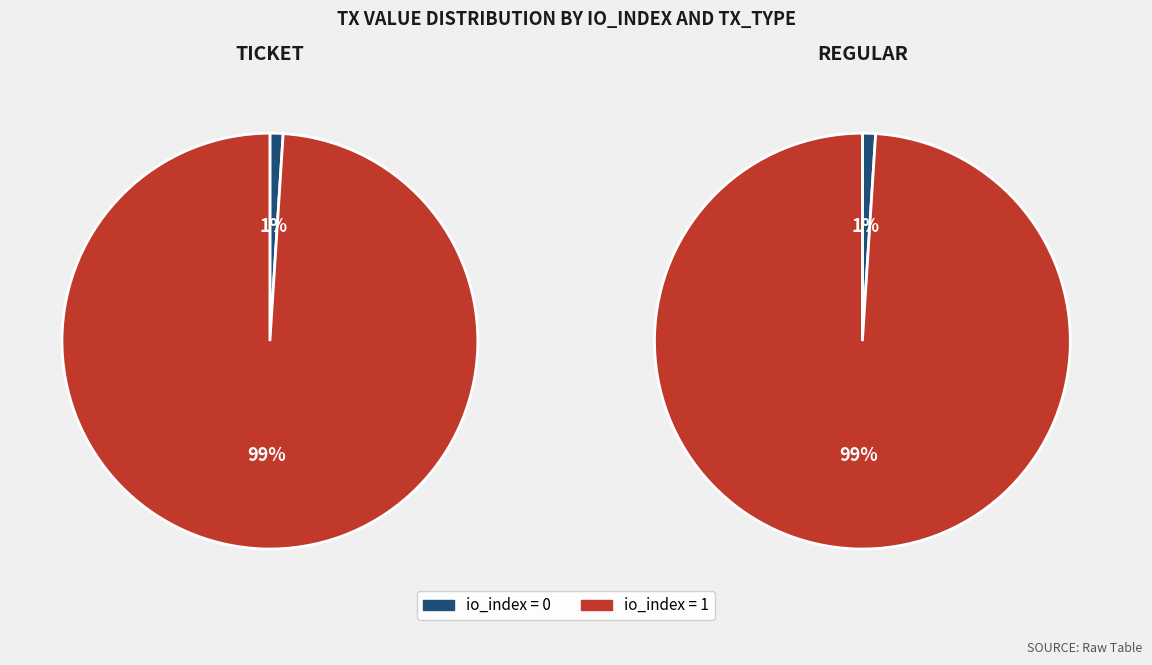

Which category has the smallest portion of the pie?

io_index=0